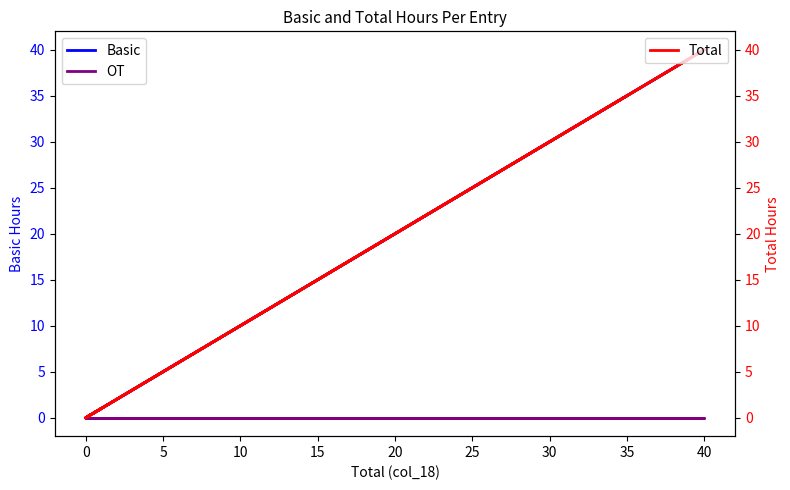

What is the maximum value for Basic?

40